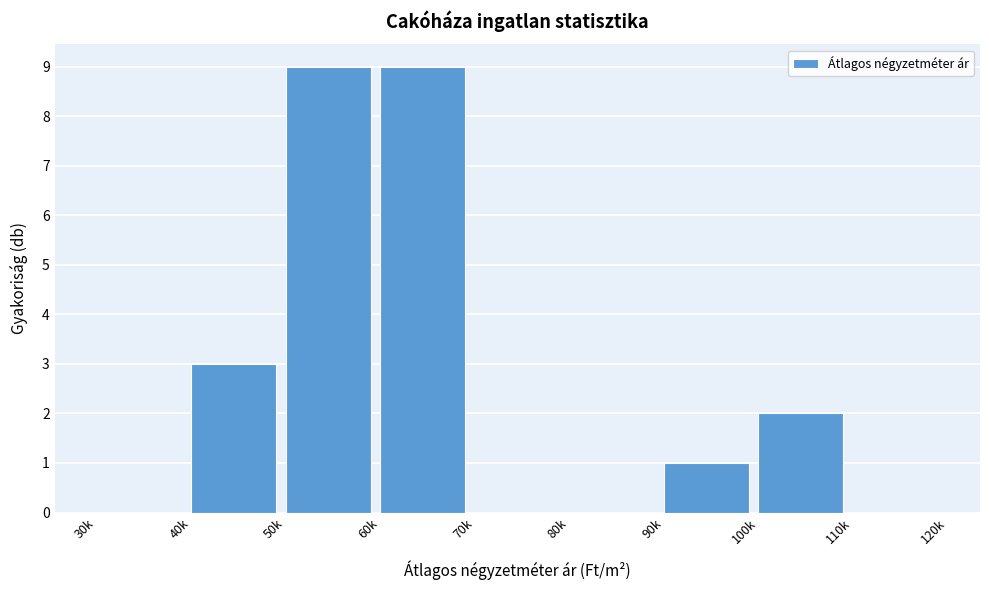

Reading left to right, transcribe all the data shown in this chart.

30k=0	40k=3	50k=9	60k=9	70k=0	80k=0	90k=1	100k=2	110k=0